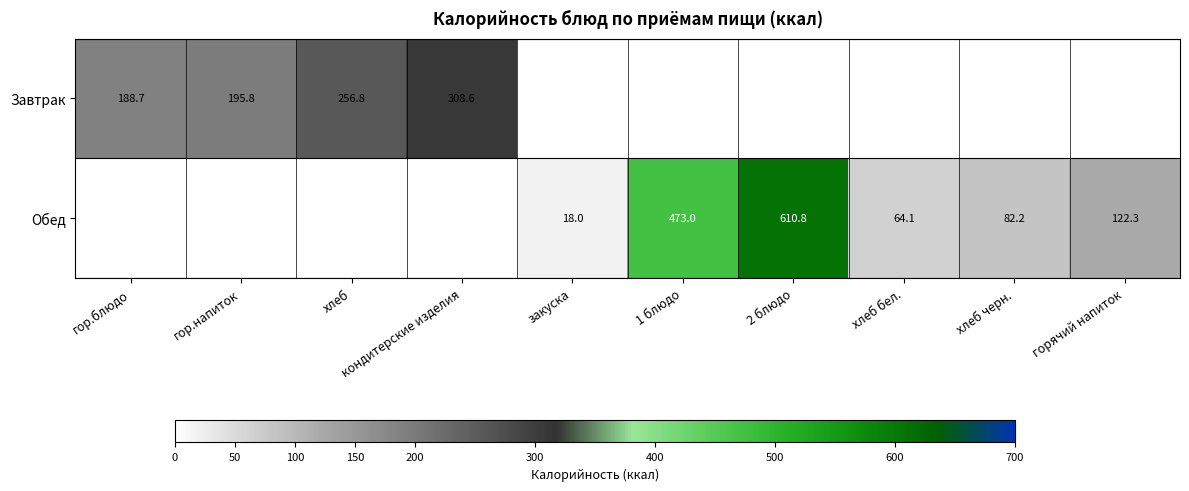

Is it true that Обед equals 42.9 at хлеб бел.?

False